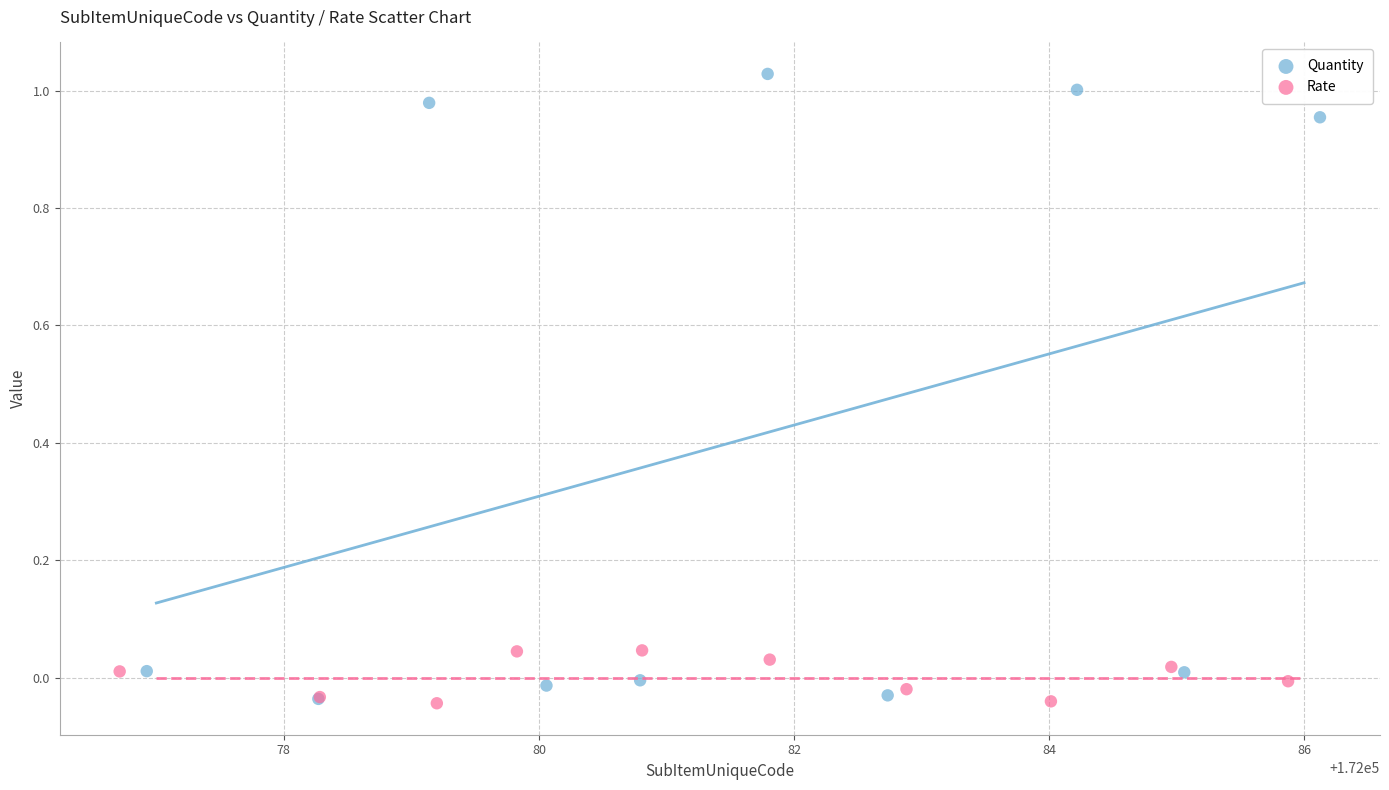

Which series has the largest Y range (max minus min)?

Quantity